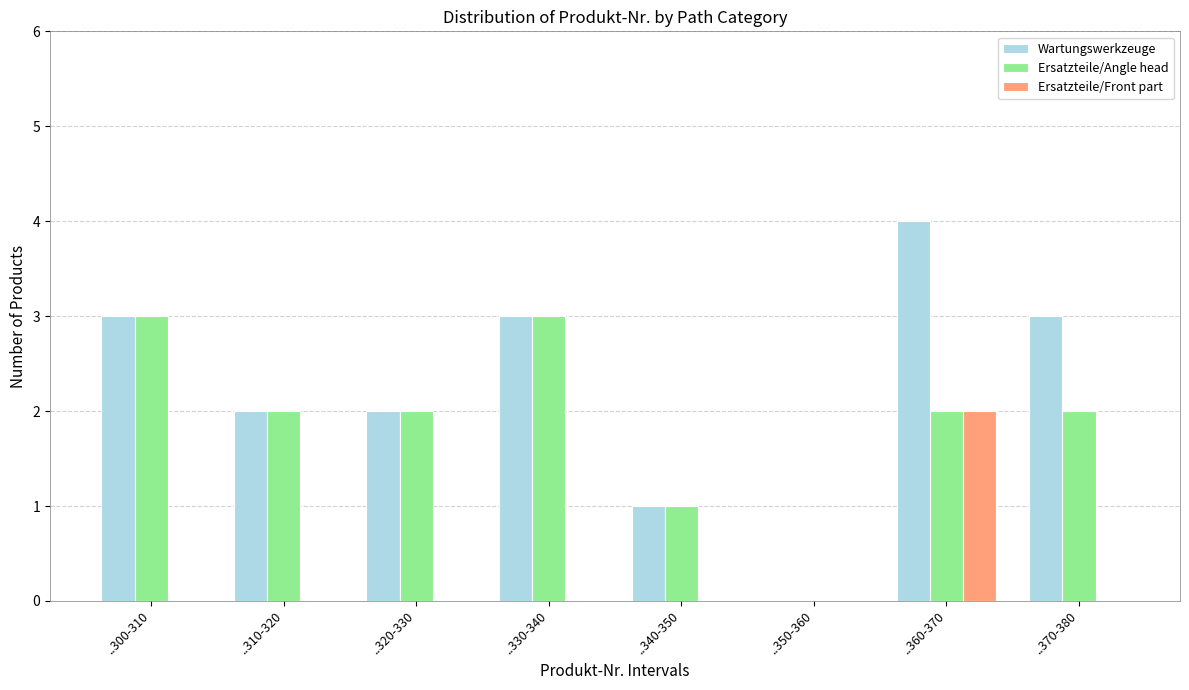

Reading left to right, extract all data points from this chart.

Wartungswerkzeuge: ..300-310=3	..310-320=2	..320-330=2	..330-340=3	..340-350=1	..350-360=0	..360-370=4	..370-380=3
Ersatzteile/Angle head: ..300-310=3	..310-320=2	..320-330=2	..330-340=3	..340-350=1	..350-360=0	..360-370=2	..370-380=2
Ersatzteile/Front part: ..300-310=0	..310-320=0	..320-330=0	..330-340=0	..340-350=0	..350-360=0	..360-370=2	..370-380=0